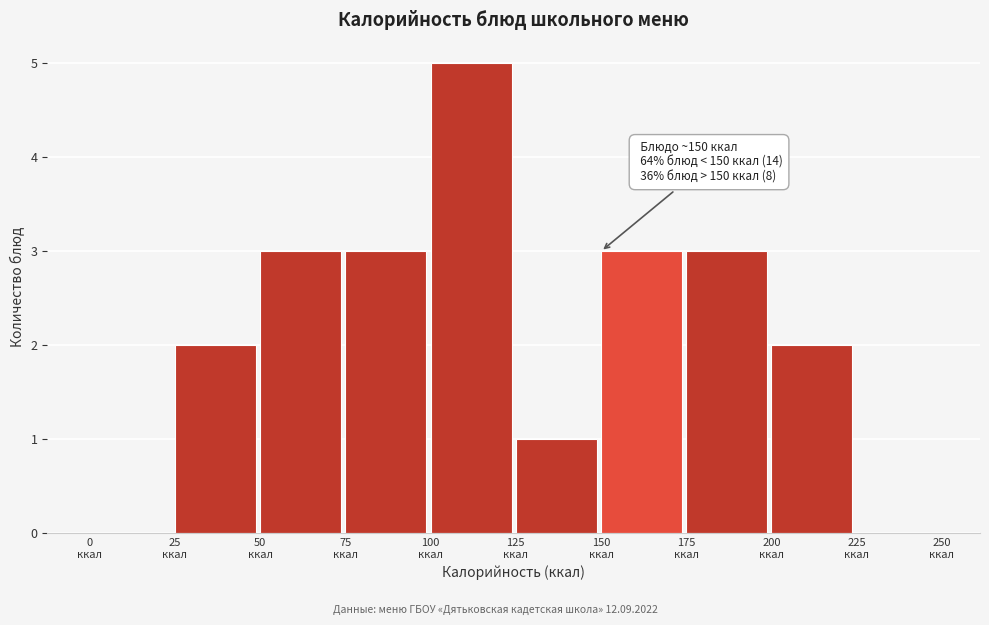

Which range on the x-axis has the tallest bar?

100 to 125